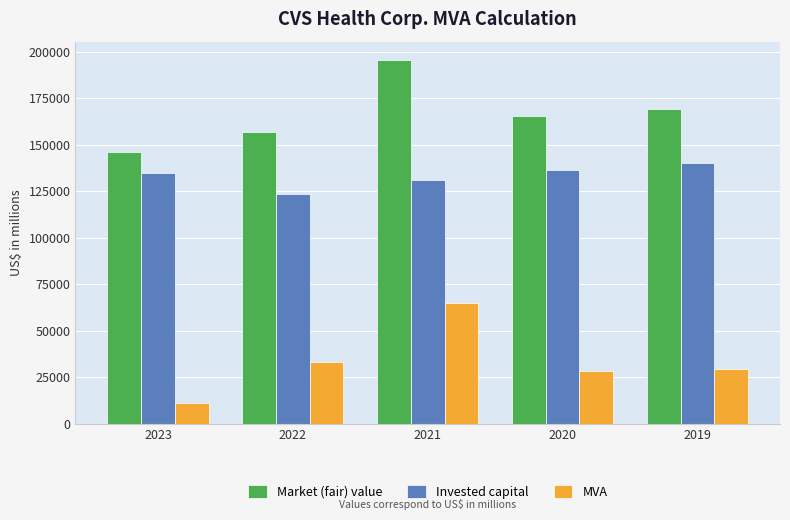

What is the greatest value displayed?

195682